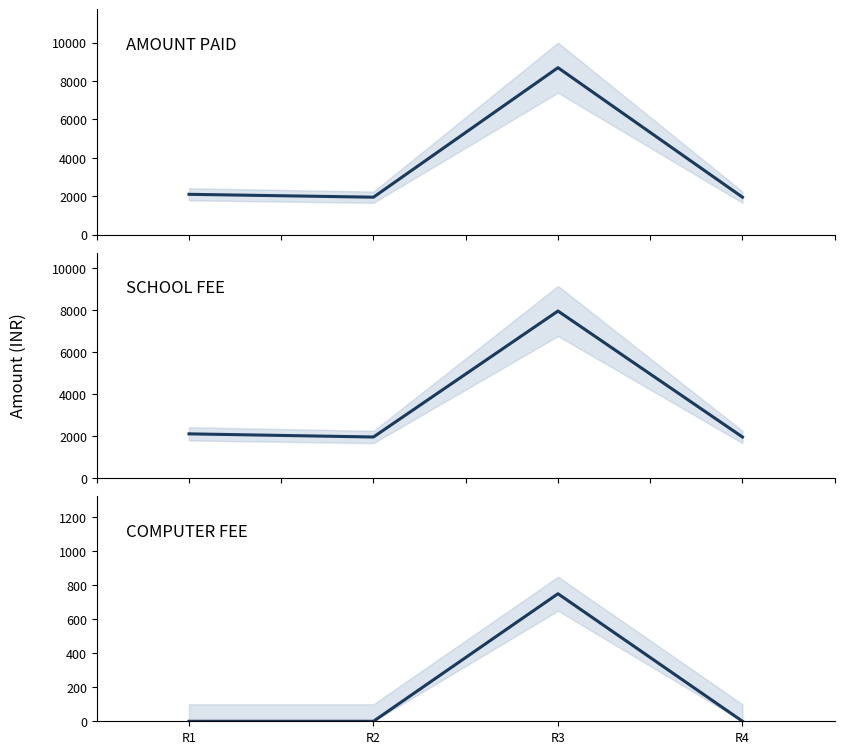

Is the value of AMOUNT PAID at R3 greater than the value of COMPUTER FEE at R1?

Yes